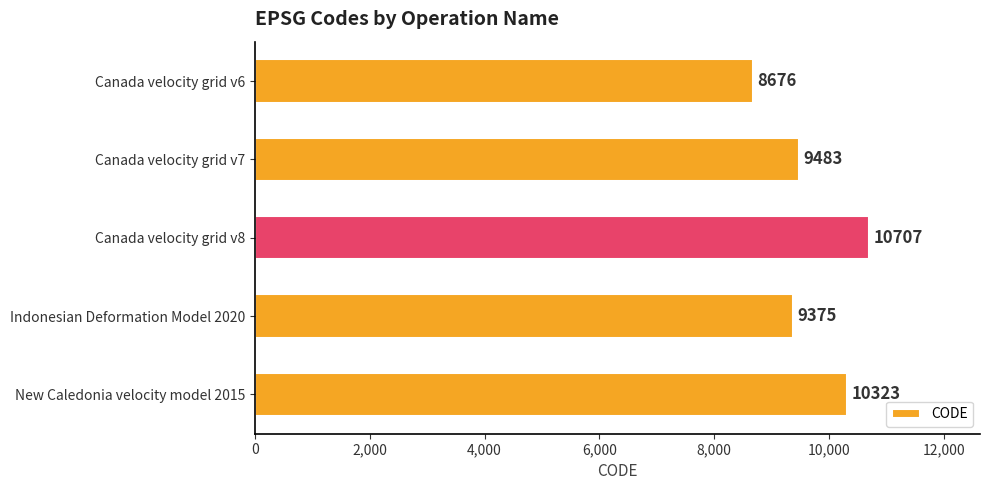

Rank the categories by value from lowest to highest.

Canada velocity grid v6, Indonesian Deformation Model 2020, Canada velocity grid v7, New Caledonia velocity model 2015, Canada velocity grid v8